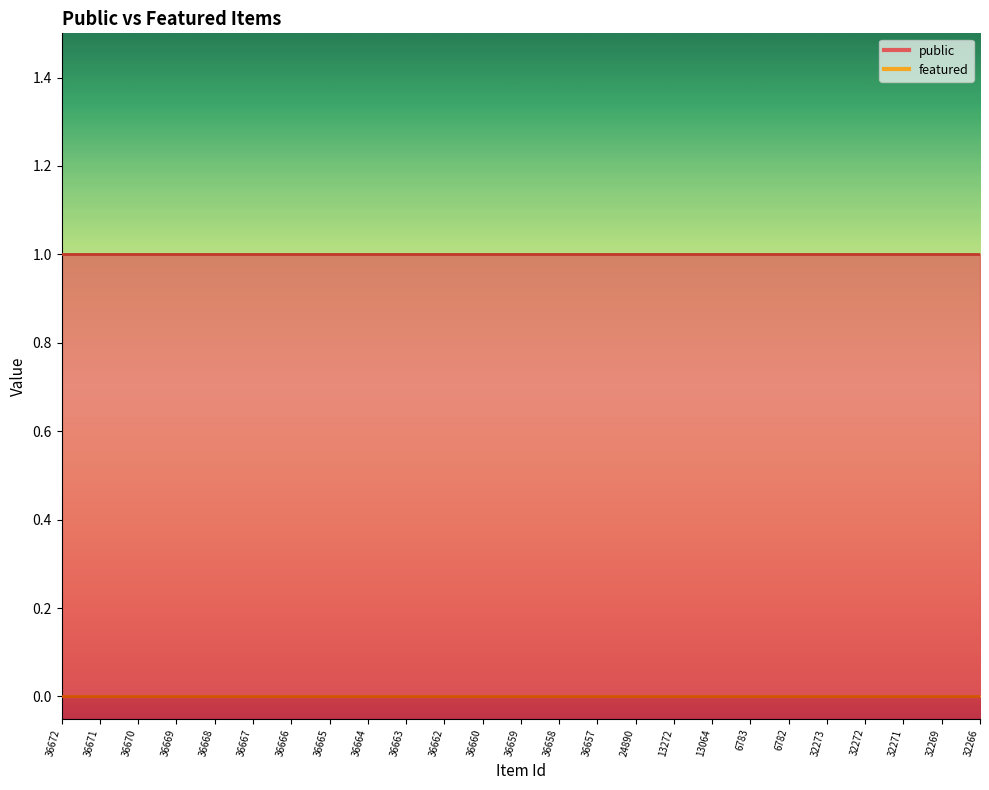

Reading right to left, what are all the values shown in this chart?

public: 1	1	1	1	1	1	1	1	1	1	1	1	1	1	1	1	1	1	1	1	1	1	1	1	1
featured: 0	0	0	0	0	0	0	0	0	0	0	0	0	0	0	0	0	0	0	0	0	0	0	0	0